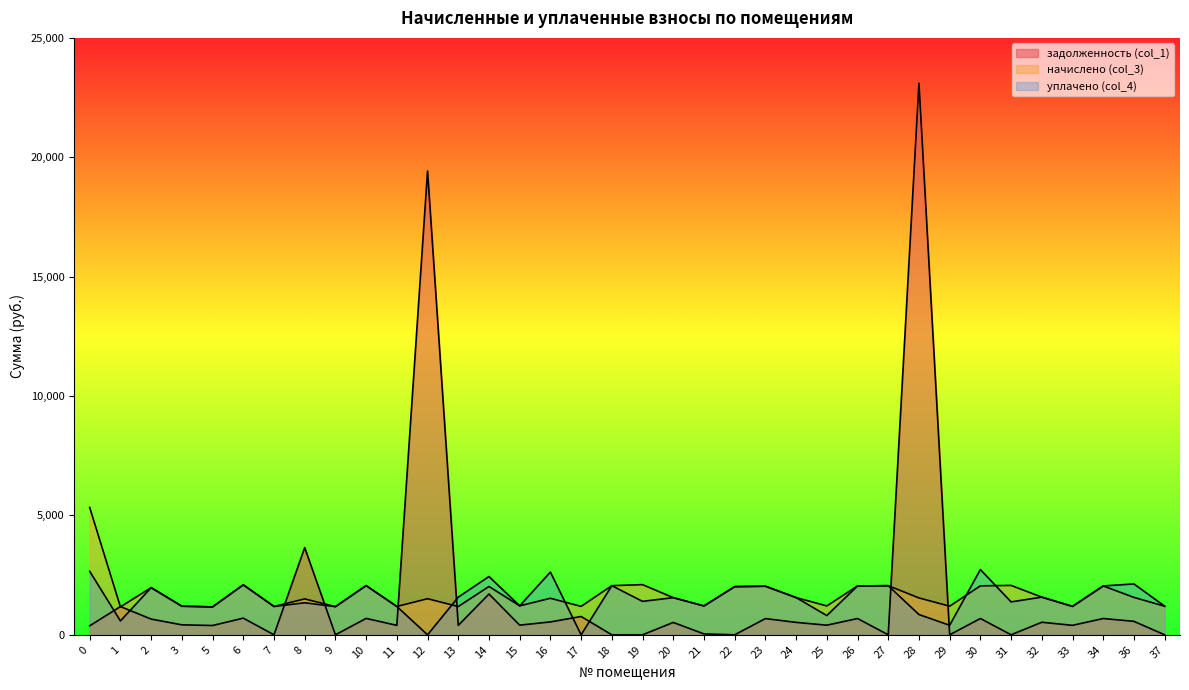

What are all the series names shown in the legend?

задолженность (col_1), начислено (col_3), уплачено (col_4)